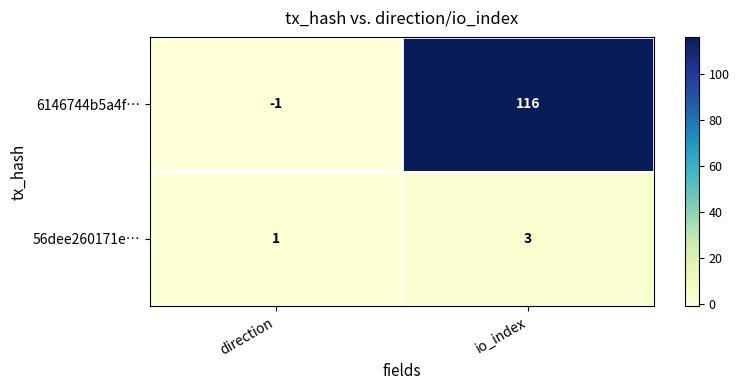

What is the minimum value shown in the chart?

-1